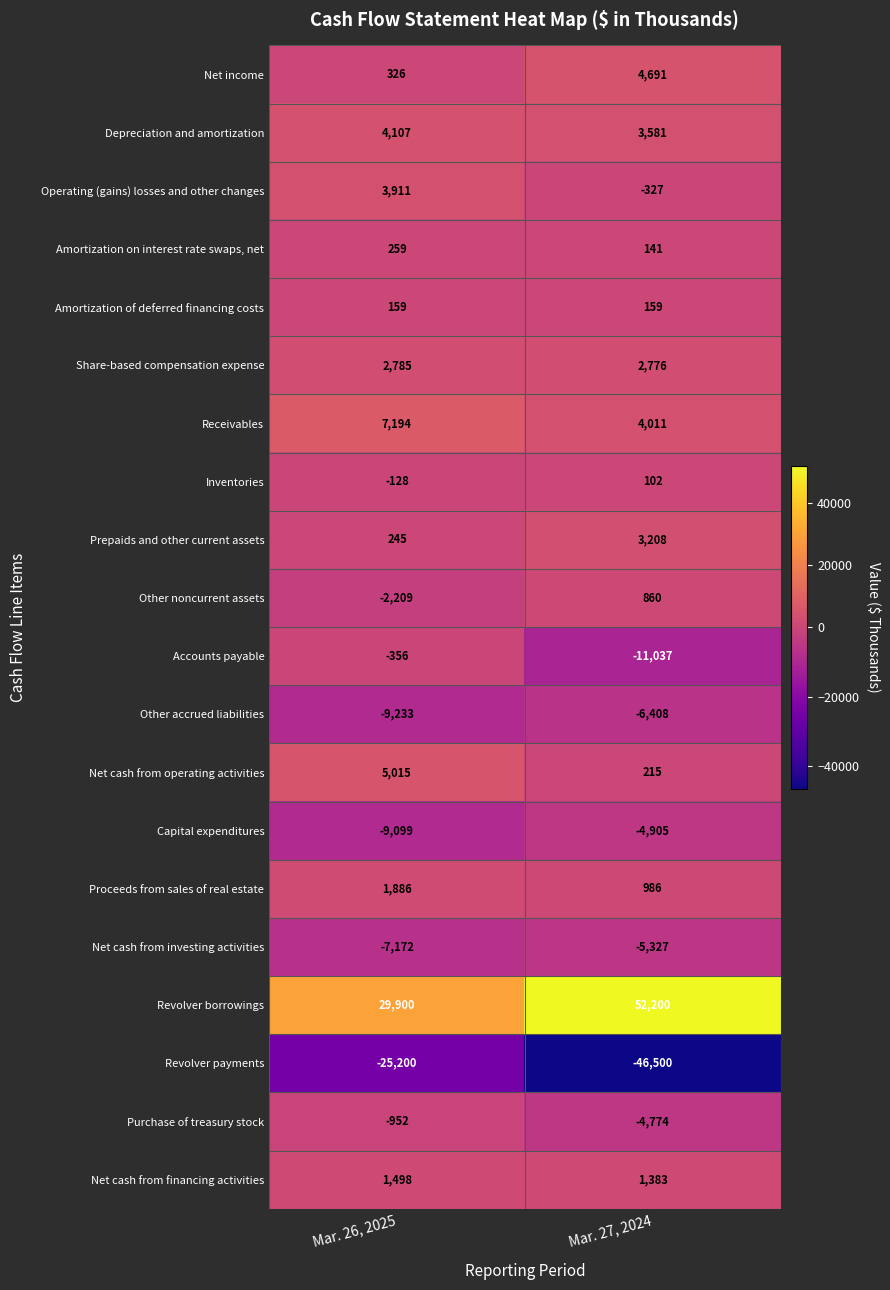

What is the sum of all Purchase of treasury stock values?

-5726